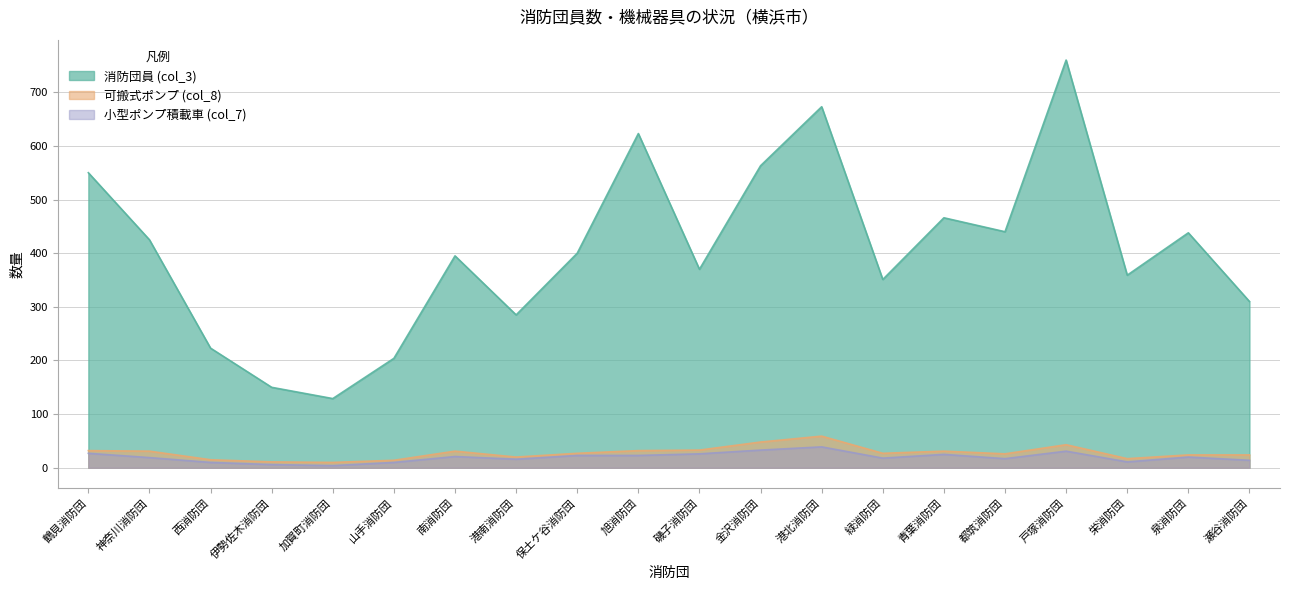

Where is 小型ポンプ積載車 (col_7) nearest to the value 21?

南消防団